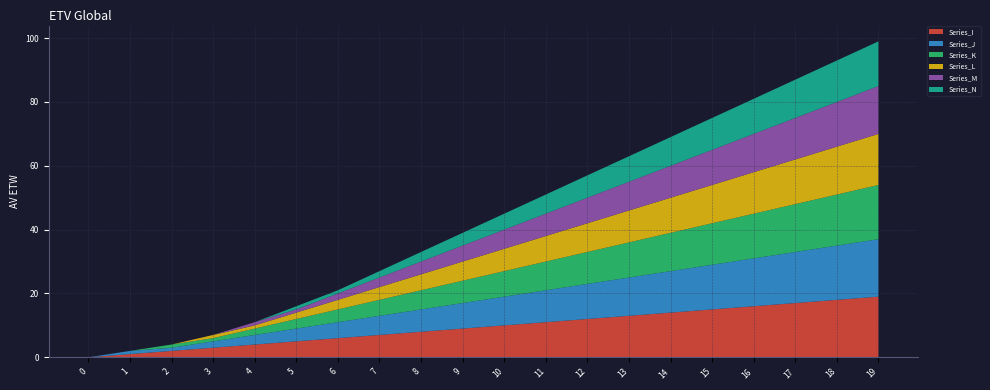

Reading left to right, list all the values displayed in this chart.

Series_I: 0=0	1=1	2=2	3=3	4=4	5=5	6=6	7=7	8=8	9=9	10=10	11=11	12=12	13=13	14=14	15=15	16=16	17=17	18=18	19=19
Series_J: 0=0	1=1	2=1	3=2	4=3	5=4	6=5	7=6	8=7	9=8	10=9	11=10	12=11	13=12	14=13	15=14	16=15	17=16	18=17	19=18
Series_K: 0=0	1=0	2=1	3=1	4=2	5=3	6=4	7=5	8=6	9=7	10=8	11=9	12=10	13=11	14=12	15=13	16=14	17=15	18=16	19=17
Series_L: 0=0	1=0	2=0	3=1	4=1	5=2	6=3	7=4	8=5	9=6	10=7	11=8	12=9	13=10	14=11	15=12	16=13	17=14	18=15	19=16
Series_M: 0=0	1=0	2=0	3=0	4=1	5=1	6=2	7=3	8=4	9=5	10=6	11=7	12=8	13=9	14=10	15=11	16=12	17=13	18=14	19=15
Series_N: 0=0	1=0	2=0	3=0	4=0	5=1	6=1	7=2	8=3	9=4	10=5	11=6	12=7	13=8	14=9	15=10	16=11	17=12	18=13	19=14